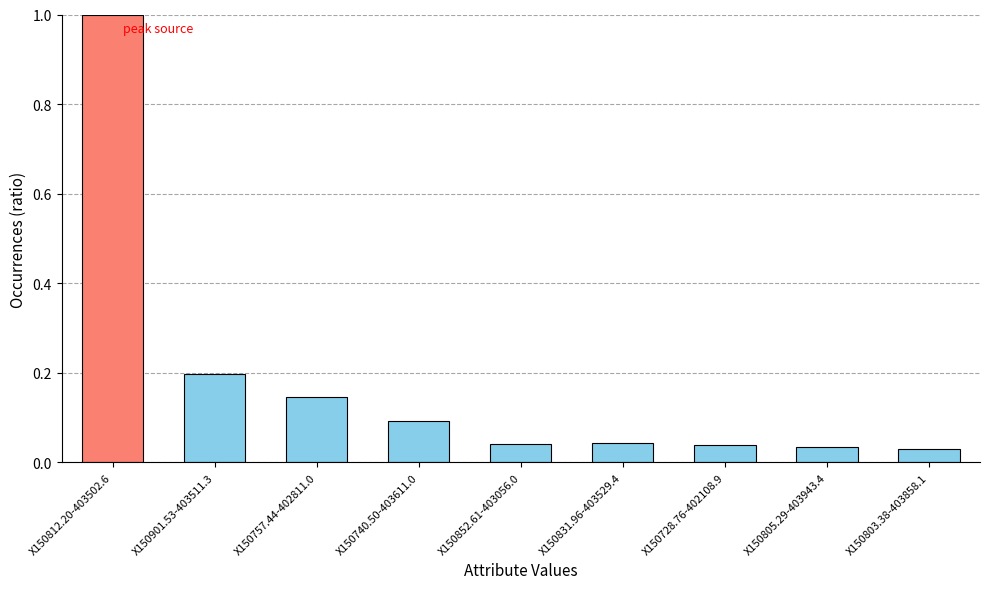

What is the label of the 6th bar from the right?

X150740.50-403611.0